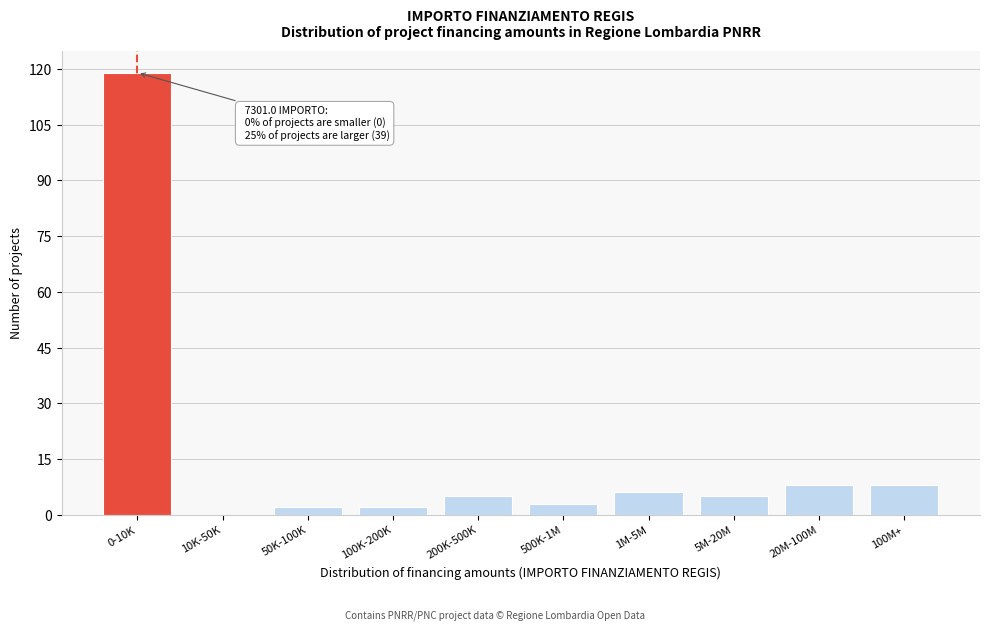

Reading right to left, what are all the values shown in this chart?

100M+=8	20M-100M=8	5M-20M=5	1M-5M=6	500K-1M=3	200K-500K=5	100K-200K=2	50K-100K=2	10K-50K=0	0-10K=119